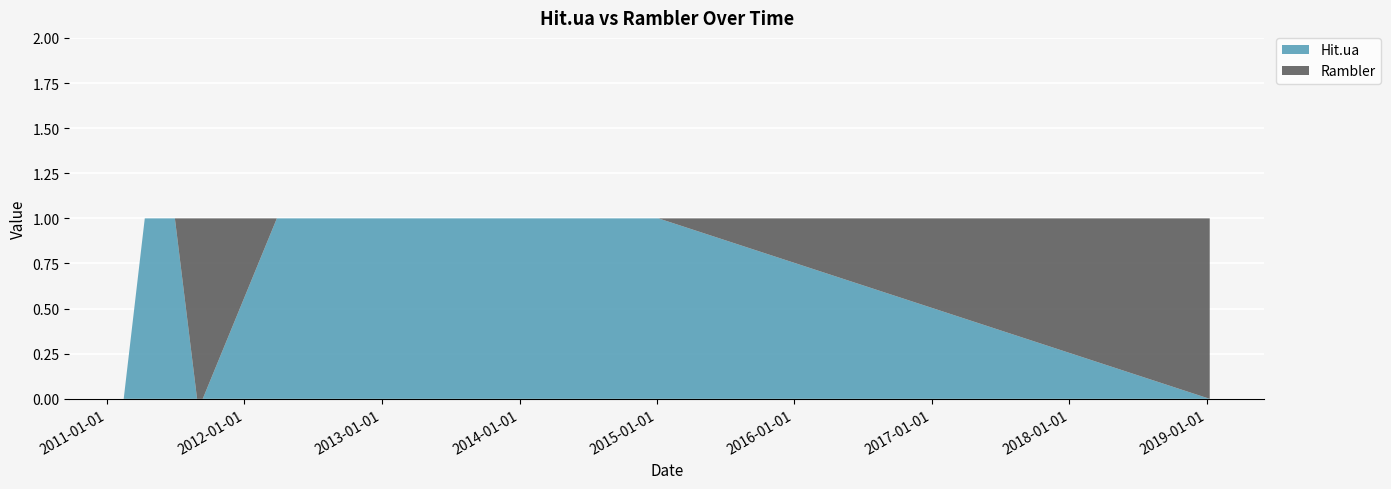

Reading left to right, extract all data points from this chart.

Hit.ua: 0	1	1	0	0	1	1	0
Rambler: 0	0	0	1	1	0	0	1